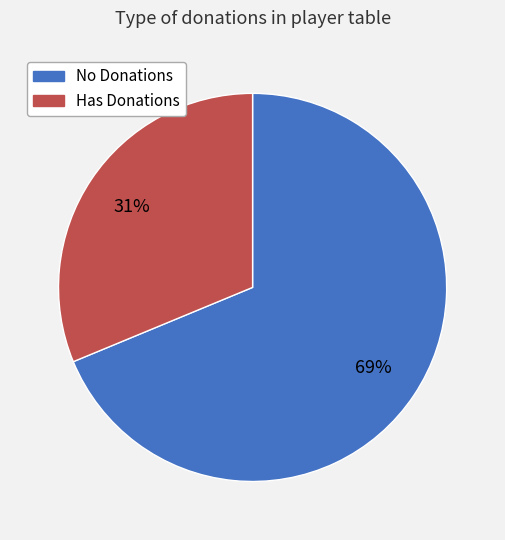

What percentage is the Has Donations slice, to the nearest percent?

31%